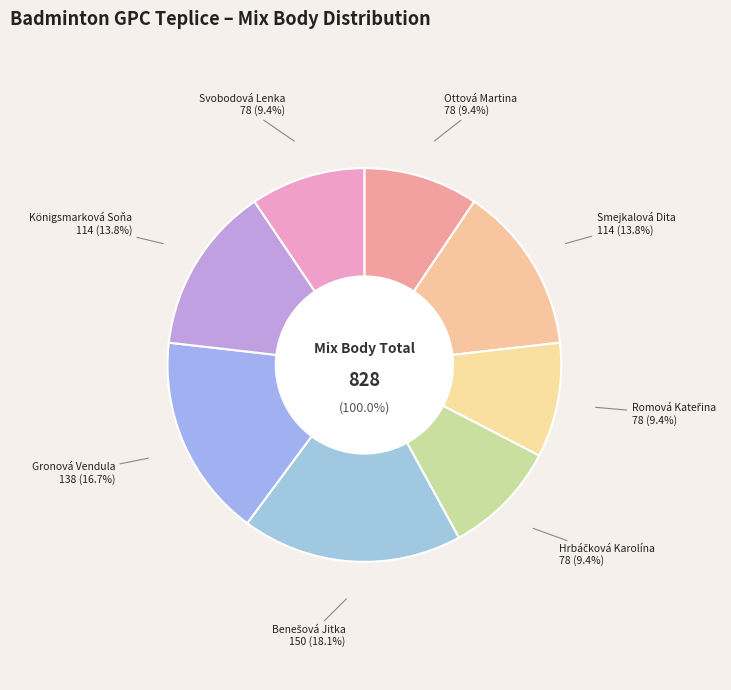

To the nearest percent, what is the combined percentage of Romová Kateřina and Svobodová Lenka?

19%